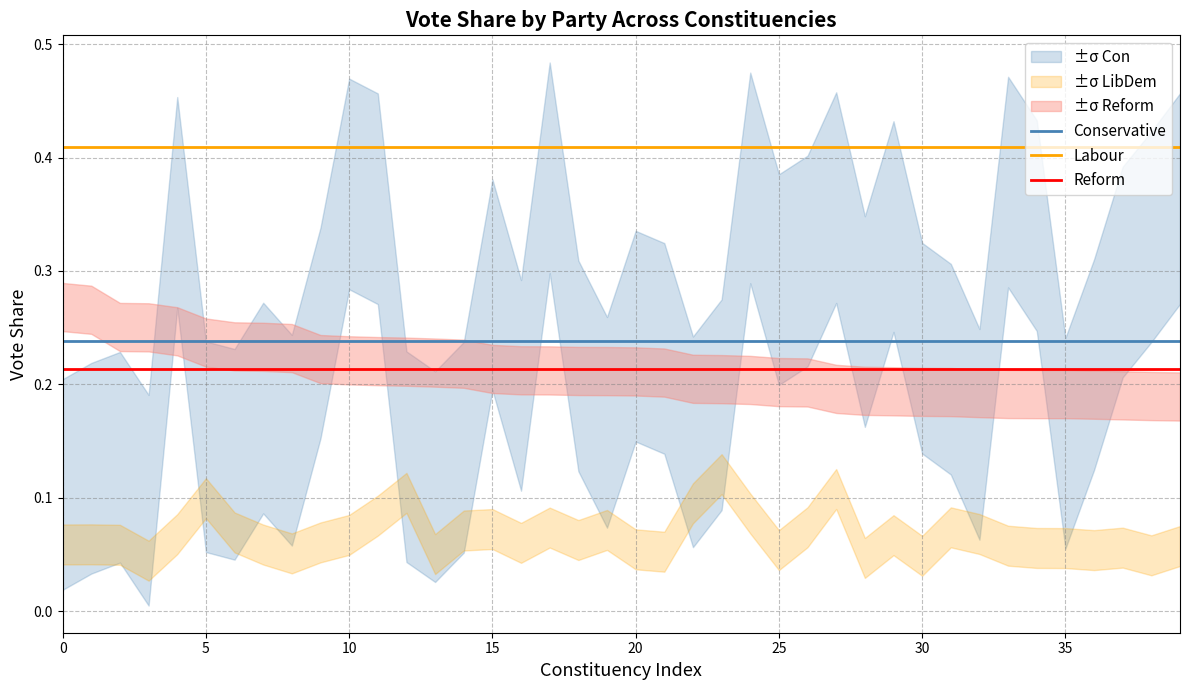

What is the sum of all Conservative values?

9.5